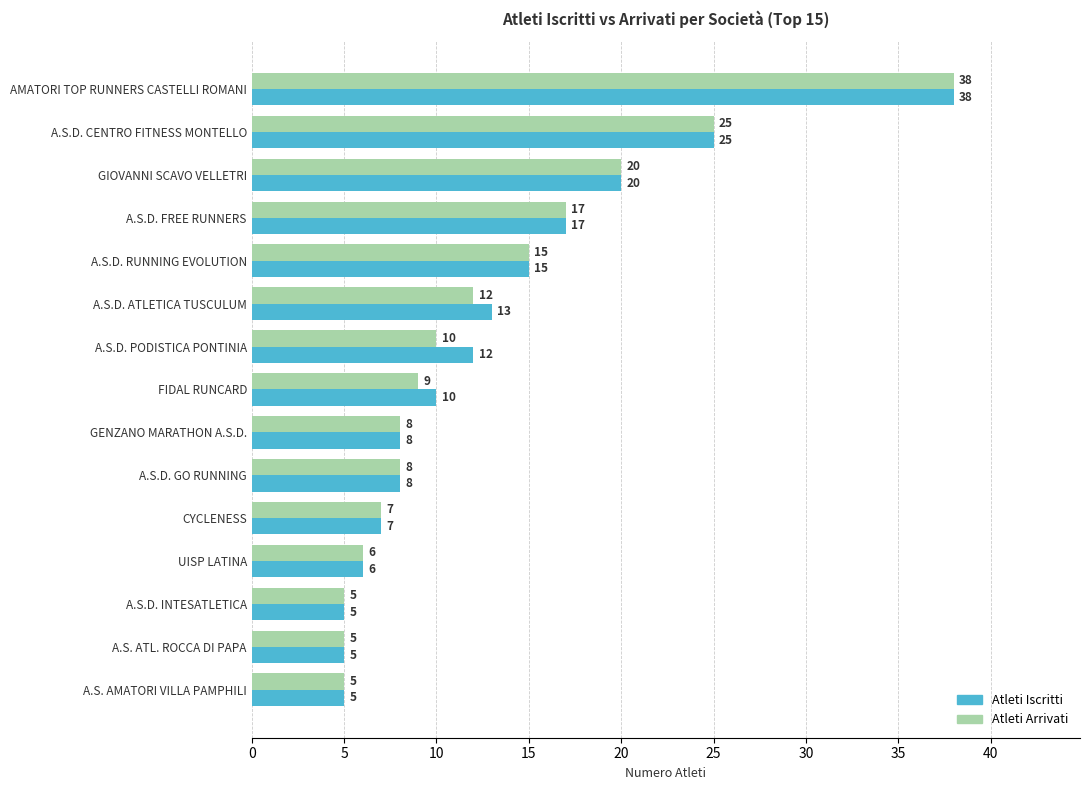

How many data points in Atleti Arrivati are less than 9?

7